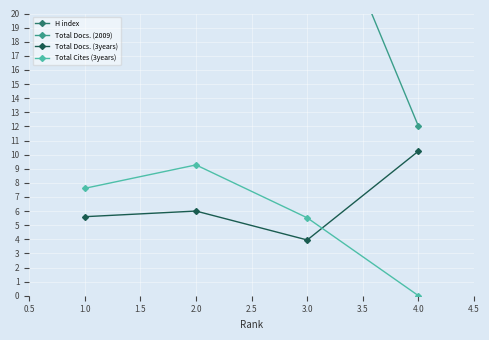

At how many categories does at least one series exceed 58?

1